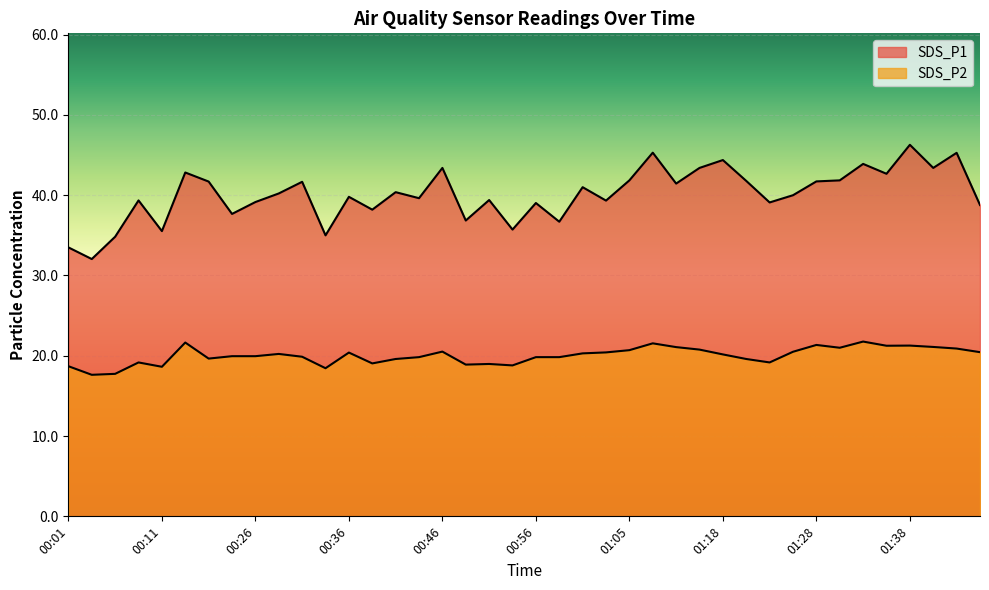

True or false: SDS_P2 has more than 0 points higher than both neighbors.

True